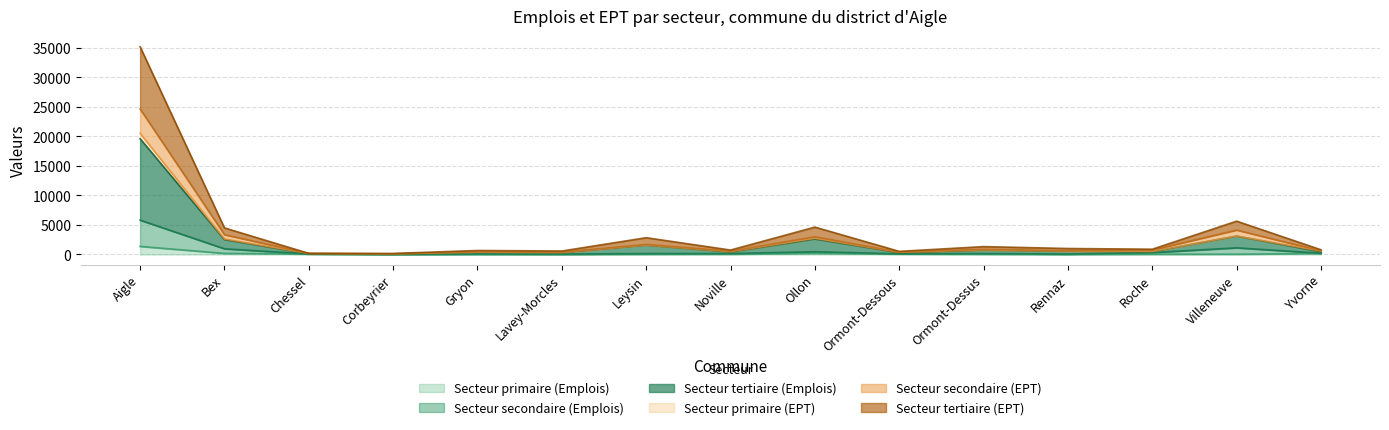

What is the label of the 1st point from the left?

Aigle